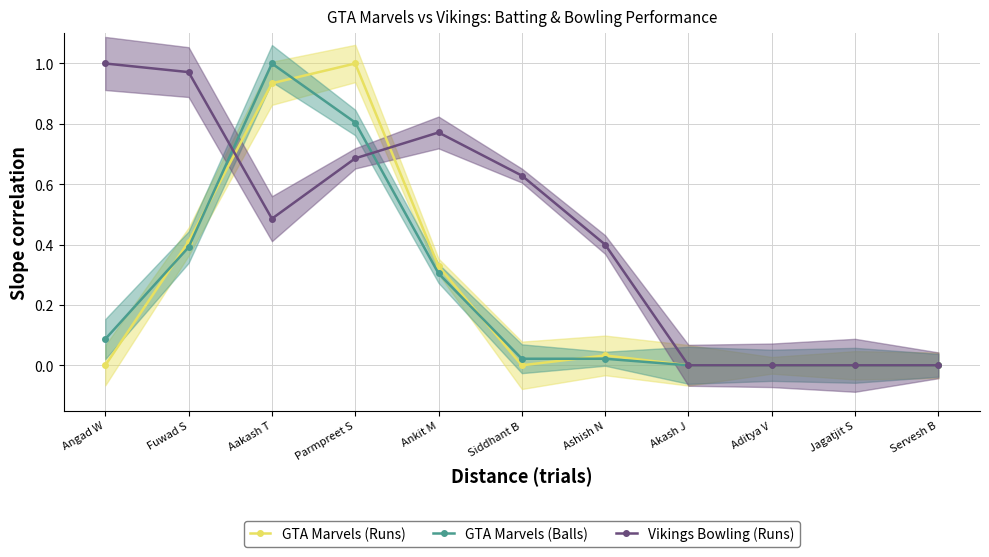

How many series are shown in this chart?

3